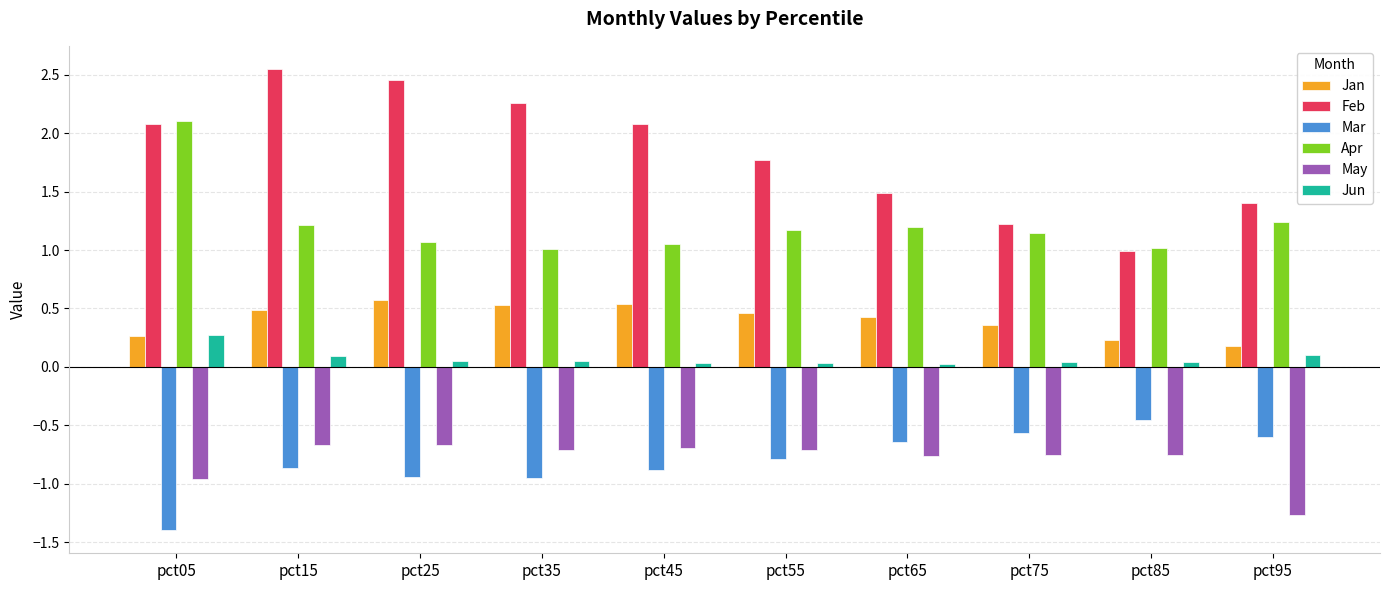

Is the value of Jan at pct35 greater than the value of May at pct95?

Yes